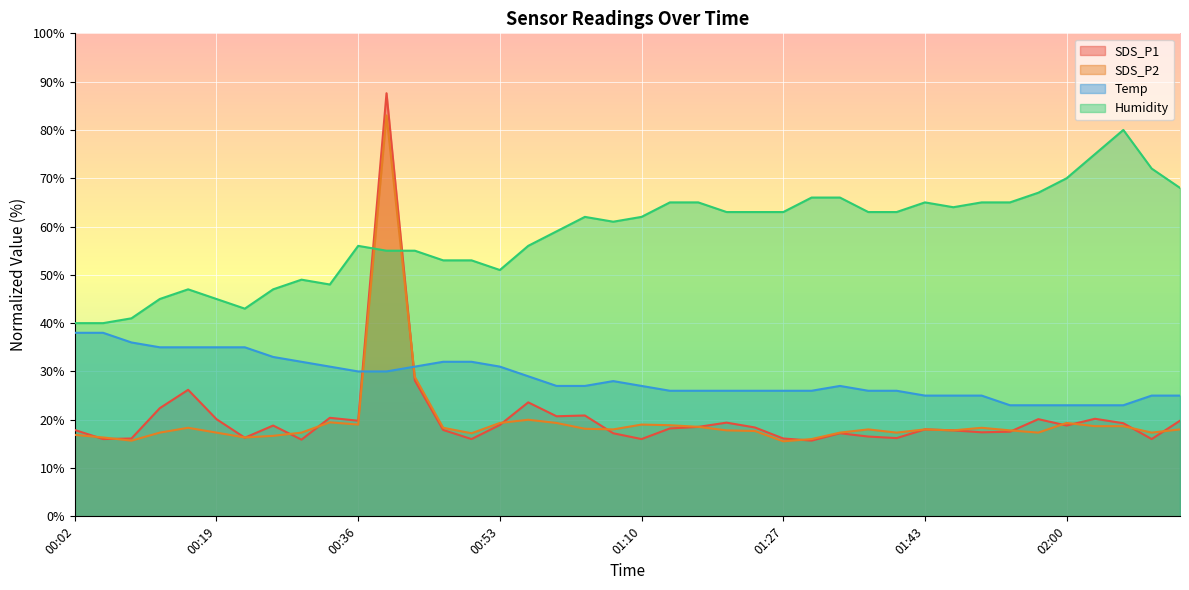

What is the maximum value for SDS_P1?

87.6